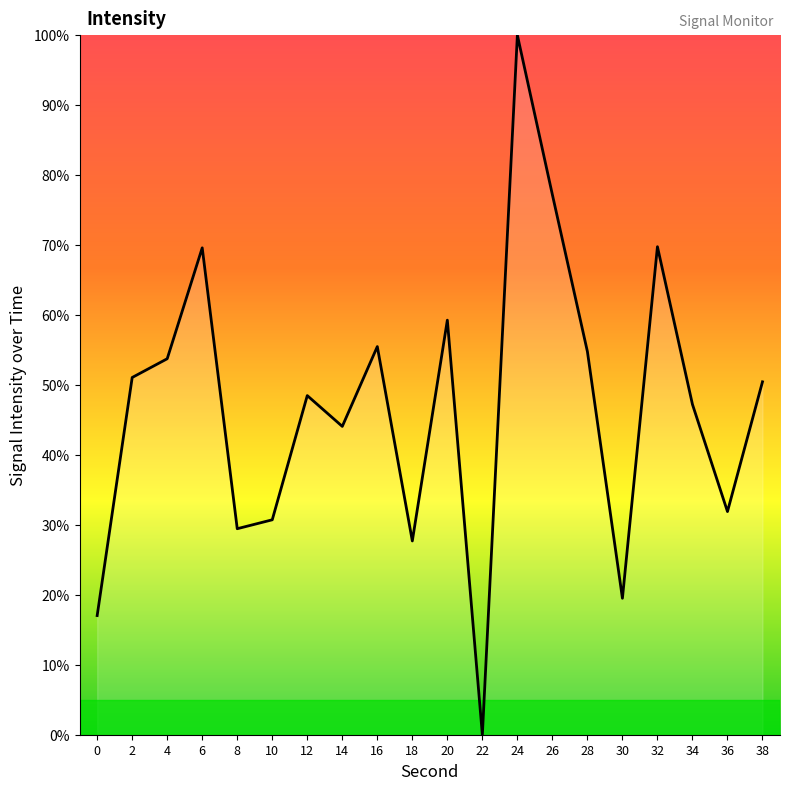

Where is the first local minimum?

8